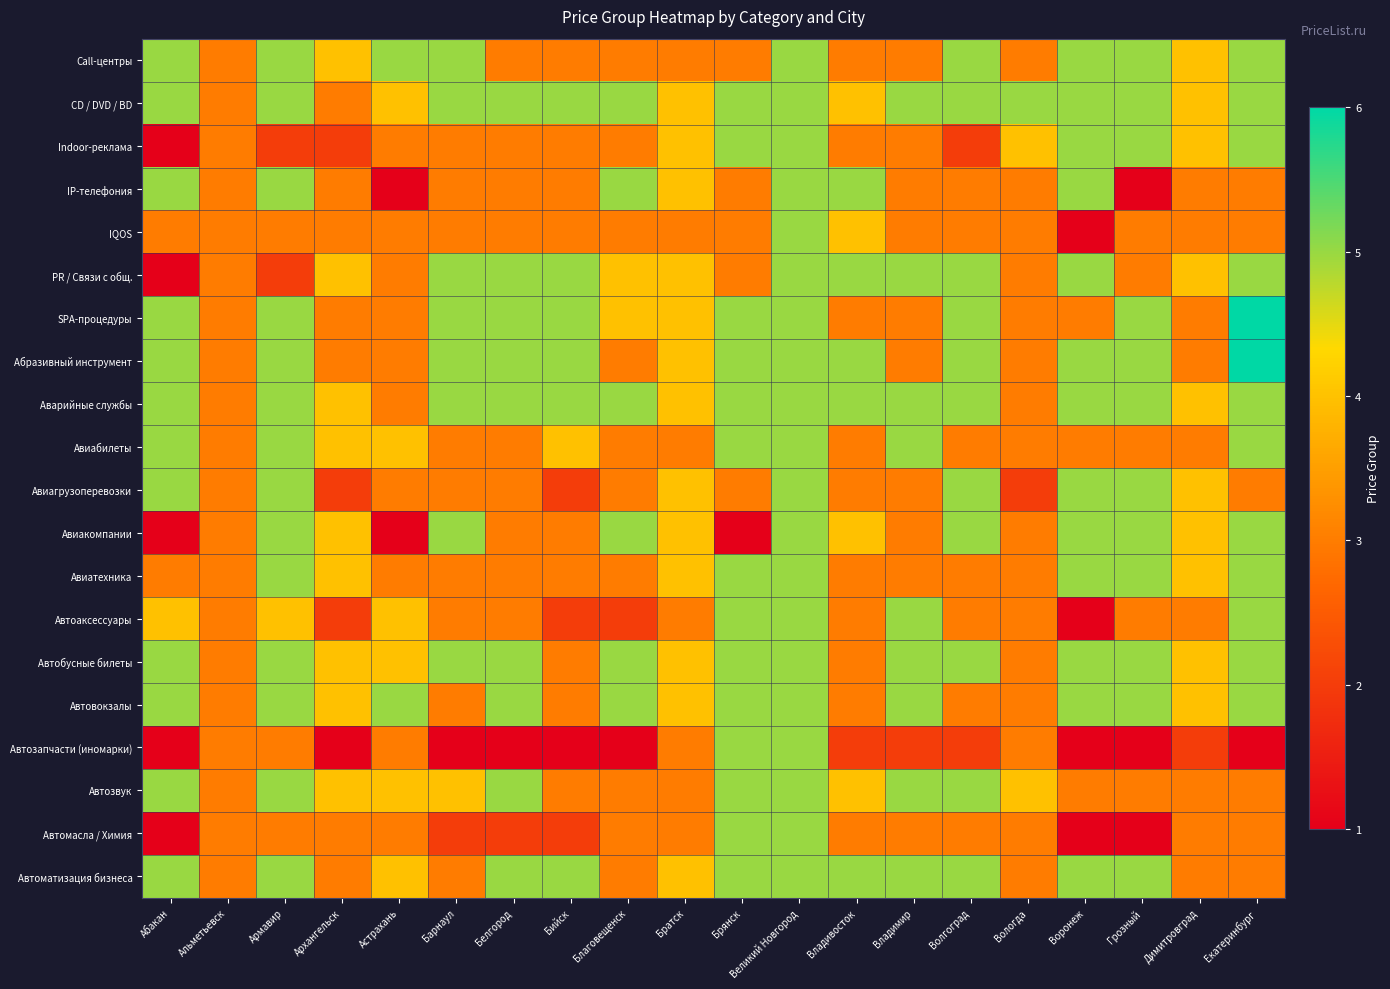

Rank the series by their maximum value, from highest to lowest.

SPA-процедуры, Абразивный инструмент, Call-центры, CD / DVD / BD, Indoor-реклама, IP-телефония, IQOS, PR / Связи с общ., Аварийные службы, Авиабилеты, Авиагрузоперевозки, Авиакомпании, Авиатехника, Автоаксессуары, Автобусные билеты, Автовокзалы, Автозапчасти (иномарки), Автозвук, Автомасла / Химия, Автоматизация бизнеса